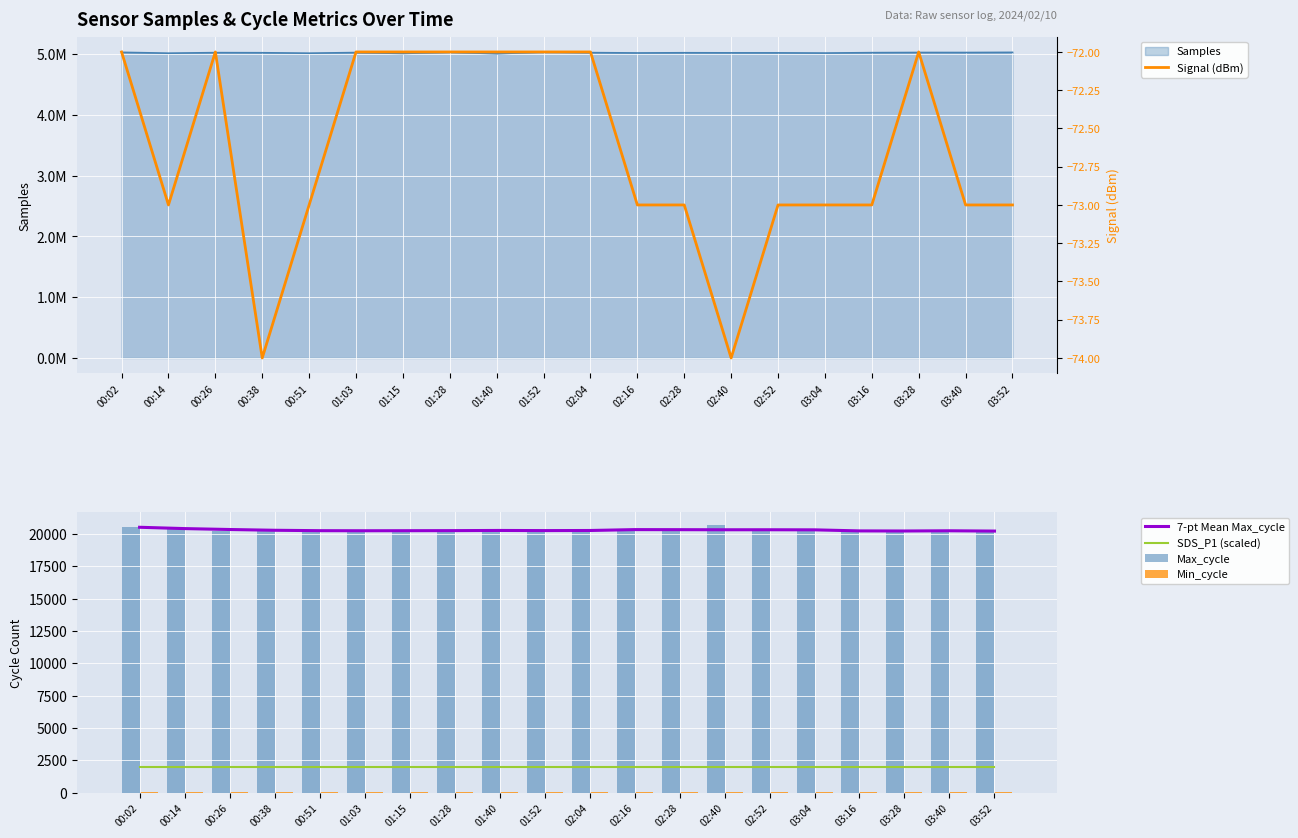

What is the difference between the Signal (dBm) values at 01:28 and 03:04?

1.0